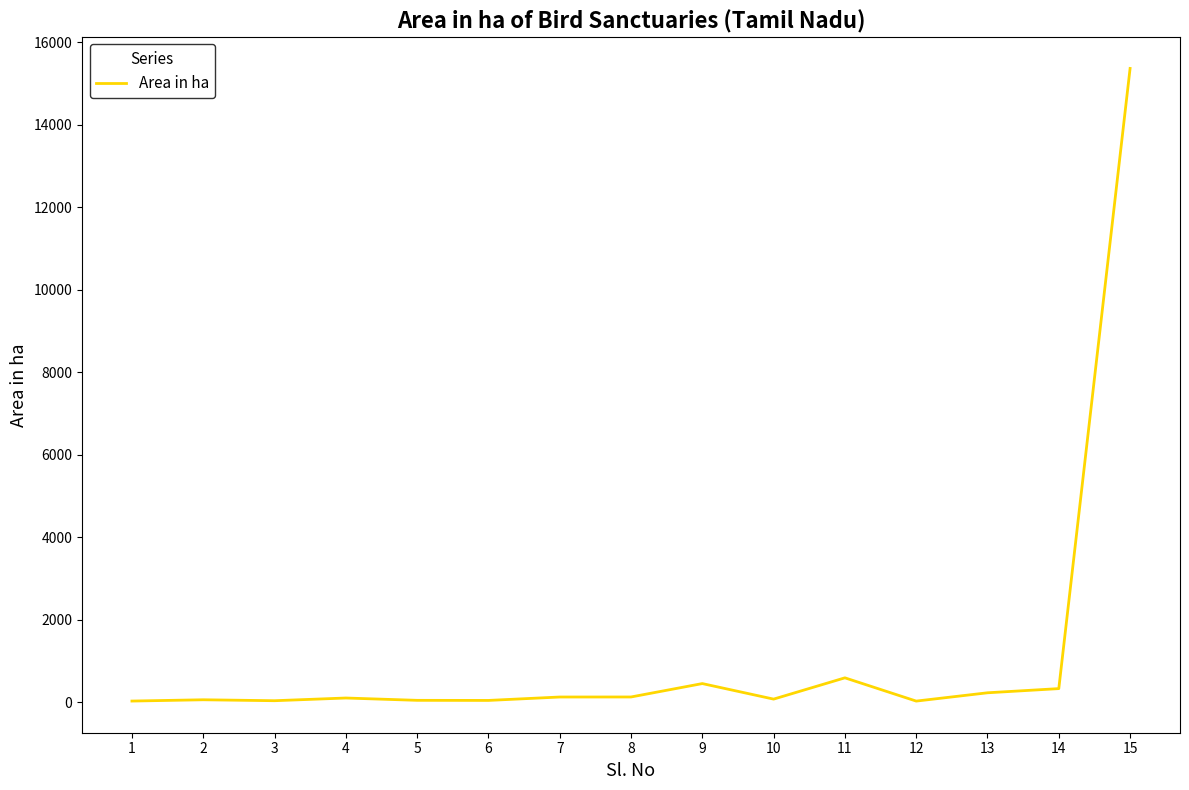

The value at 1 is 30.0. True or false?

True